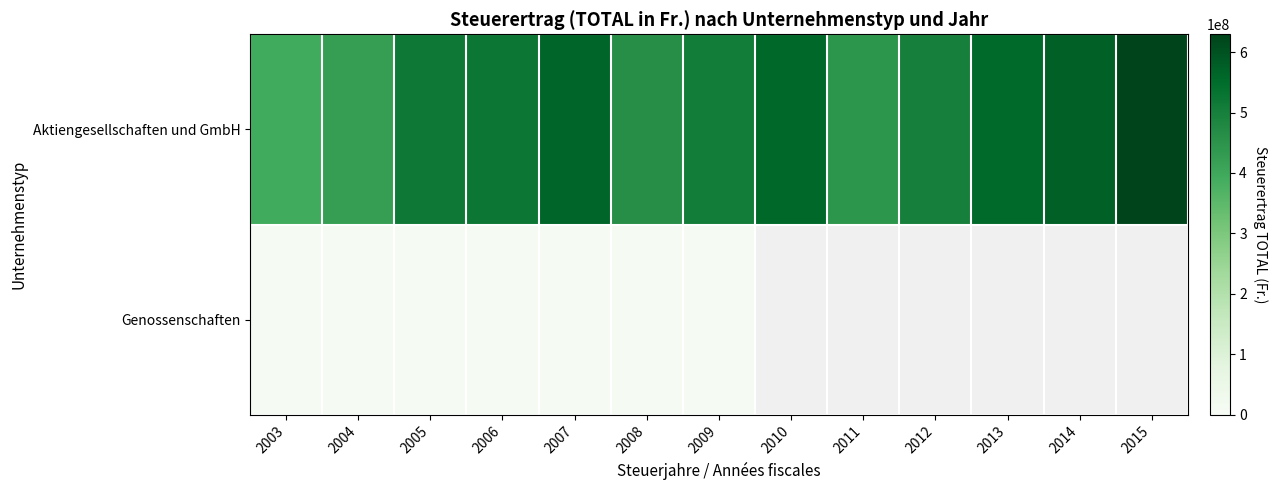

Is it true that Aktiengesellschaften und GmbH equals 341216677.8 at 2006?

False